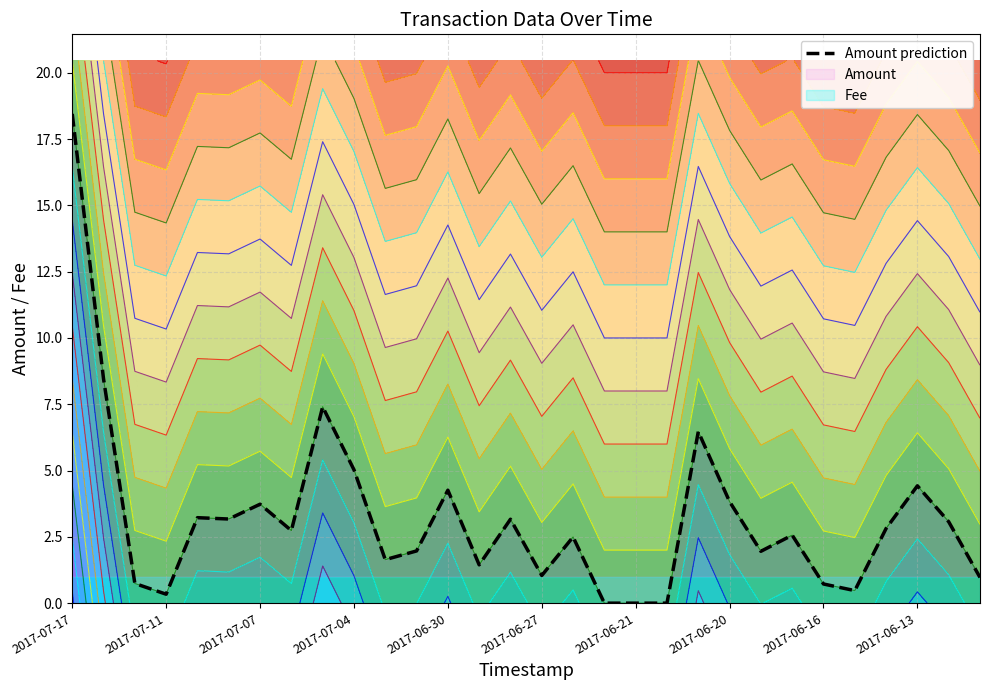

Which category has the highest value in the Amount prediction series?

2017-07-17